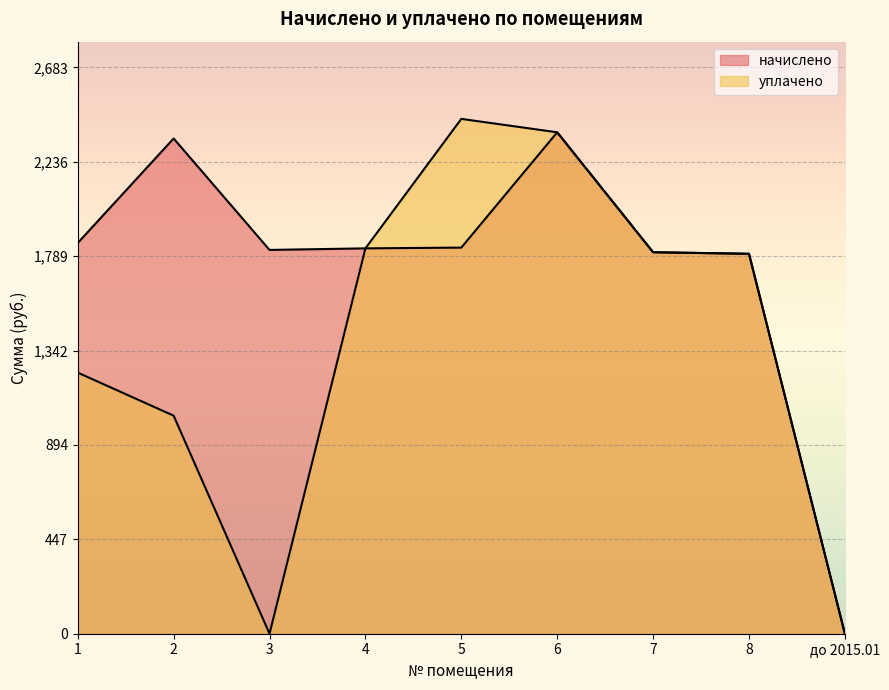

Reading left to right, extract all data points from this chart.

начислено: 1851.3	2346.2	1818.3	1825.7	1829.3	2375.6	1807.3	1800.0	0.0
уплачено: 1237.0	1033.1	0.0	1825.7	2439.1	2375.6	1807.3	1800.0	0.0